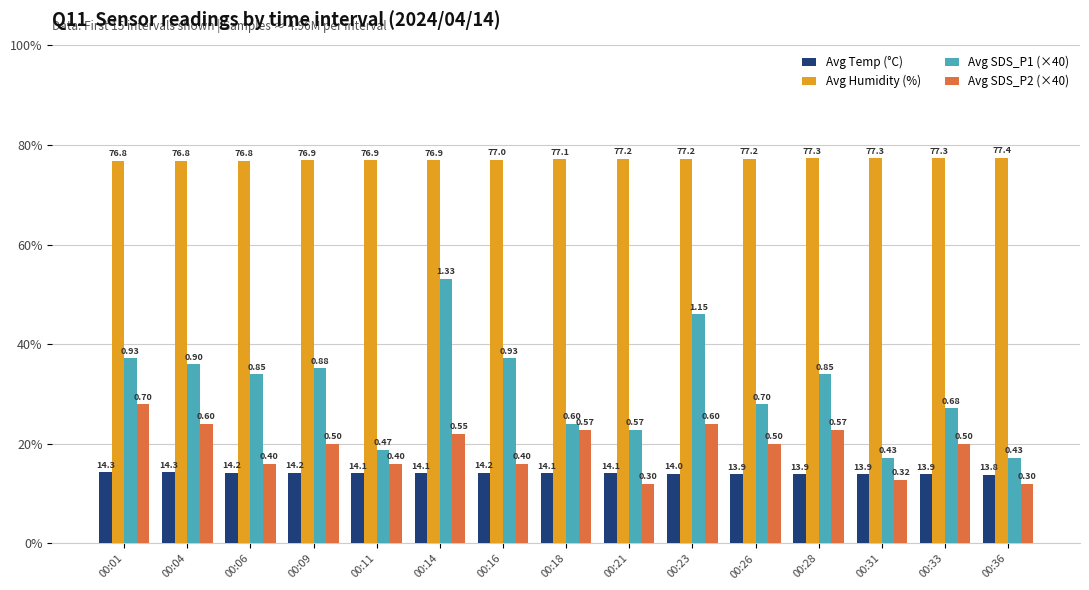

What are all the series names shown in the legend?

Avg Temp (°C), Avg Humidity (%), Avg SDS_P1 (×40), Avg SDS_P2 (×40)